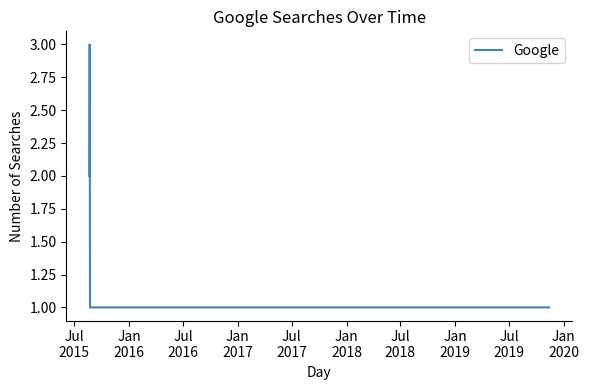

What is the maximum value shown in the chart?

3